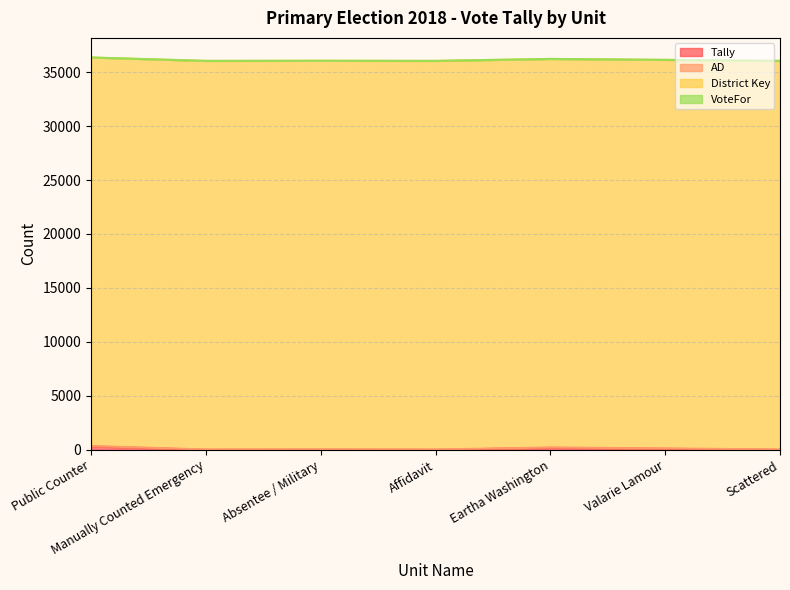

Which category has the highest value in the VoteFor series?

Public Counter